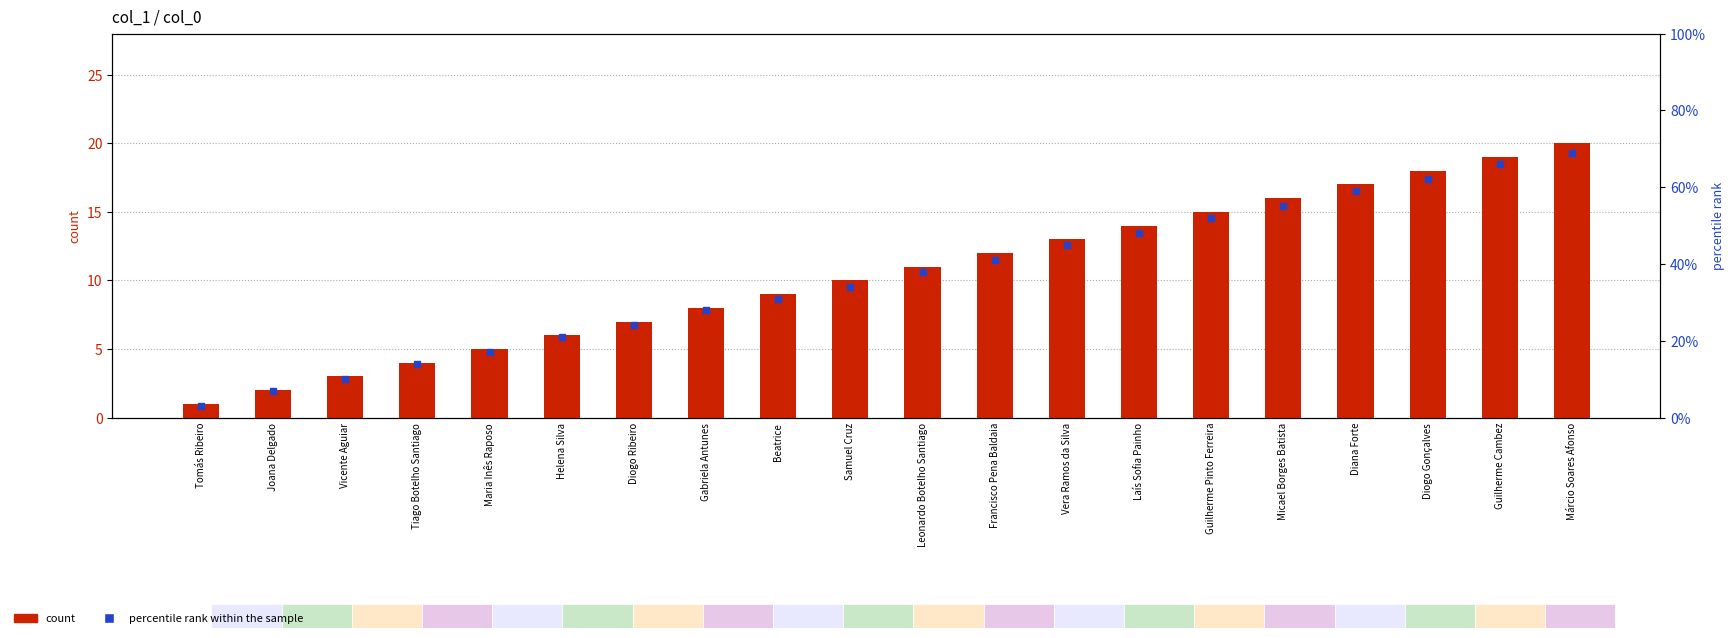

What are all the series names shown in the legend?

count, percentile rank within the sample